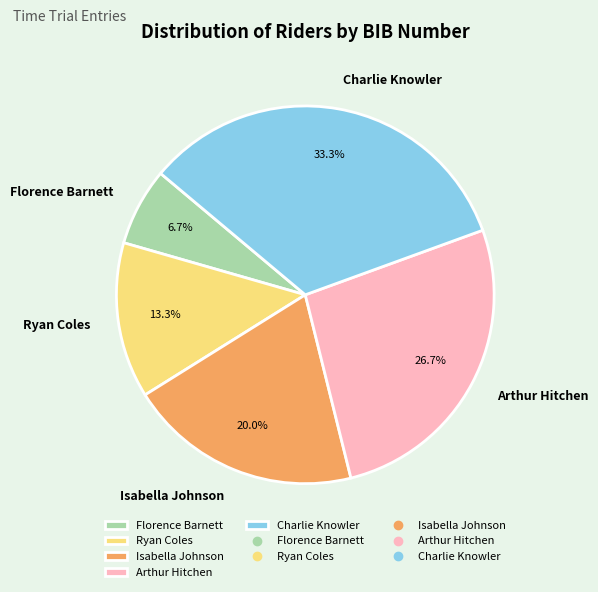

What percentage is the Arthur Hitchen slice, to the nearest percent?

27%